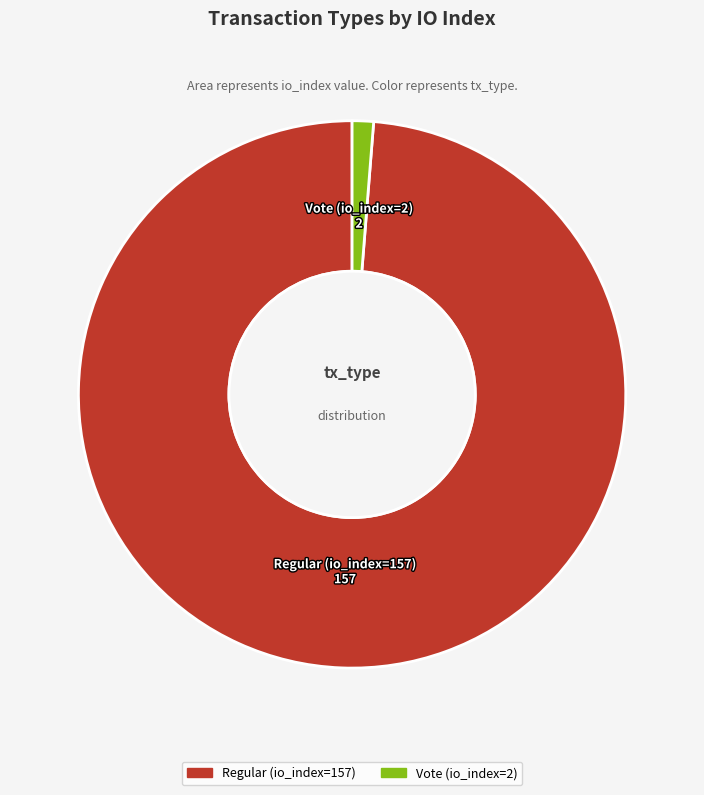

The Regular (io_index=157) slice represents 99% of the pie. True or false?

True